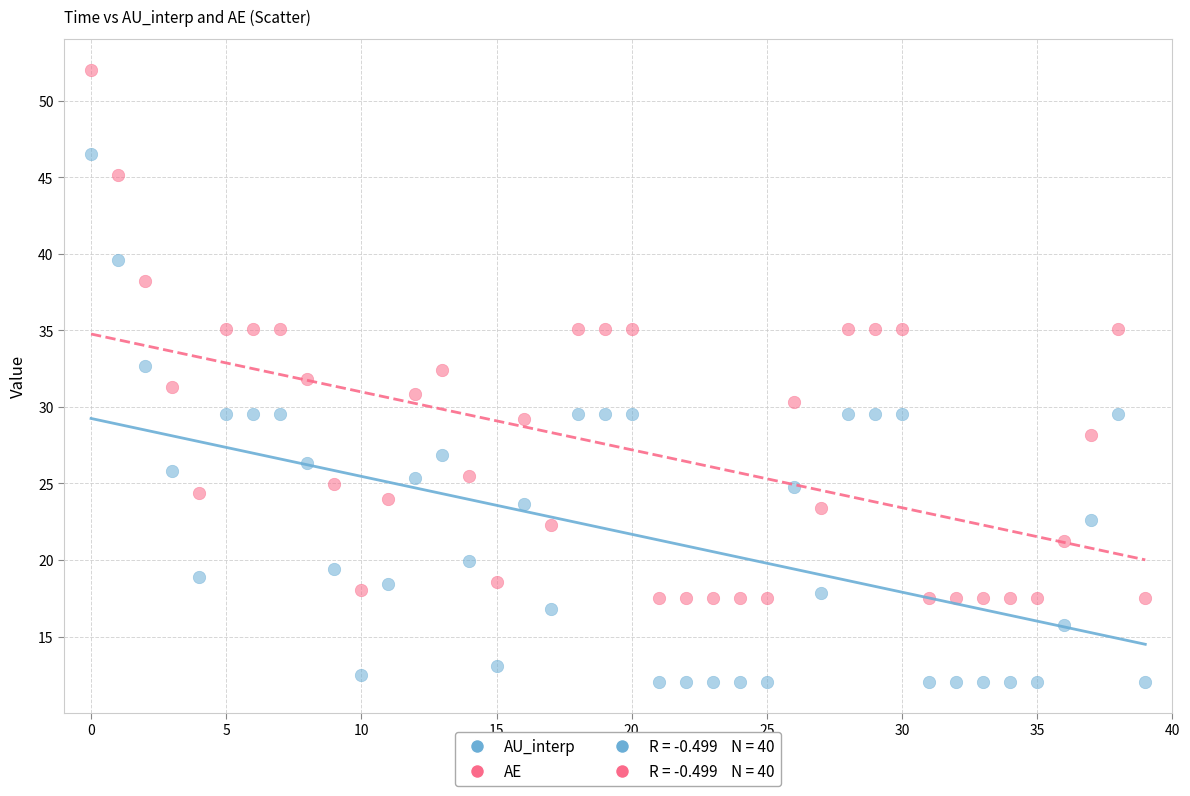

Across all data points, what is the range of Y values (max minus min)?

40.0